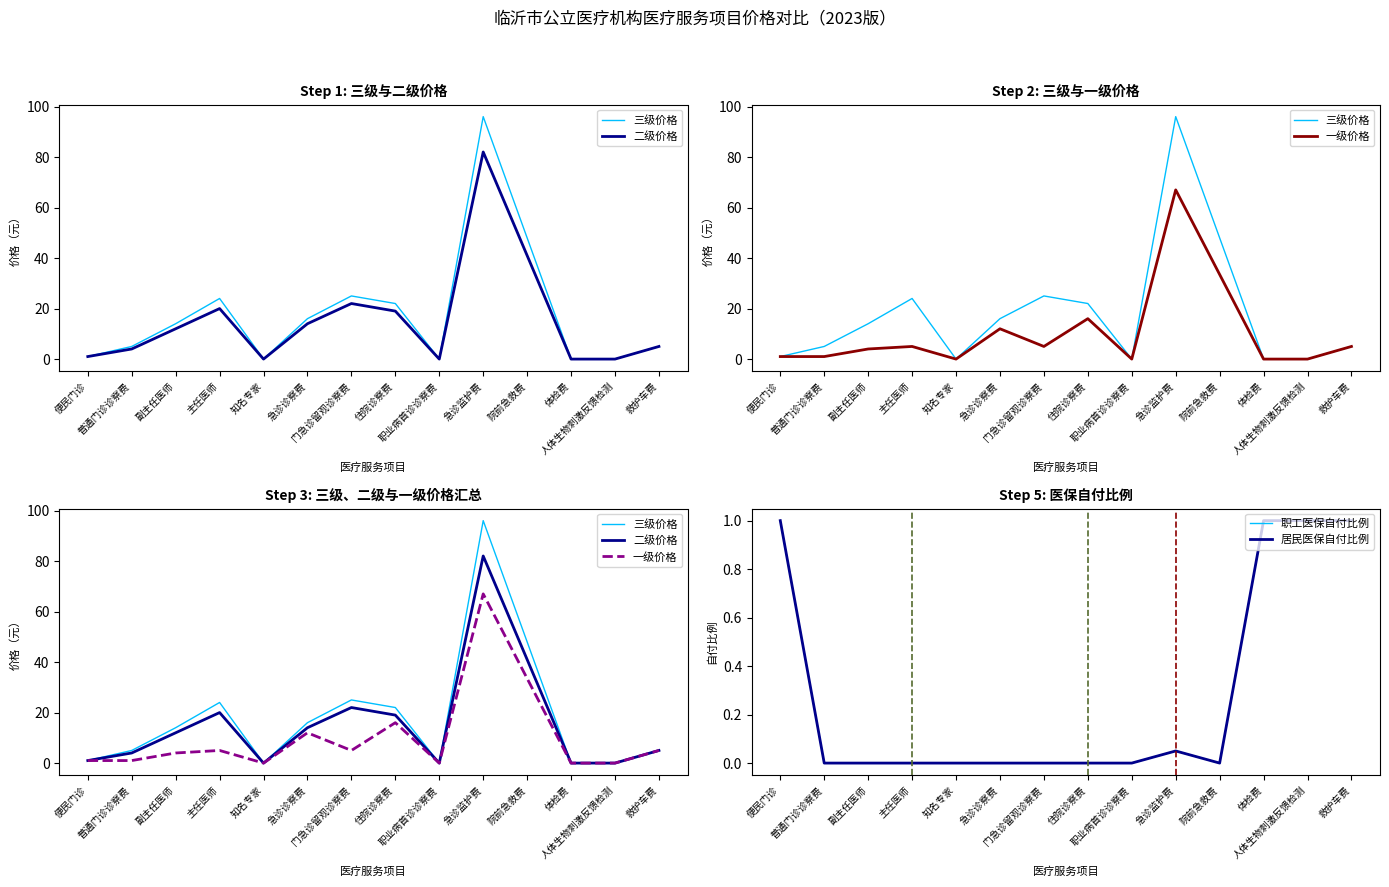

Rank the categories by 一级价格 value from highest to lowest.

急诊监护费, 院前急救费, 住院诊察费, 急诊诊察费, 主任医师, 门急诊留观诊察费, 救护车费, 副主任医师, 便民门诊, 普通门诊诊察费, 知名专家, 职业病首诊诊察费, 体检费, 人体生物刺激反馈检测